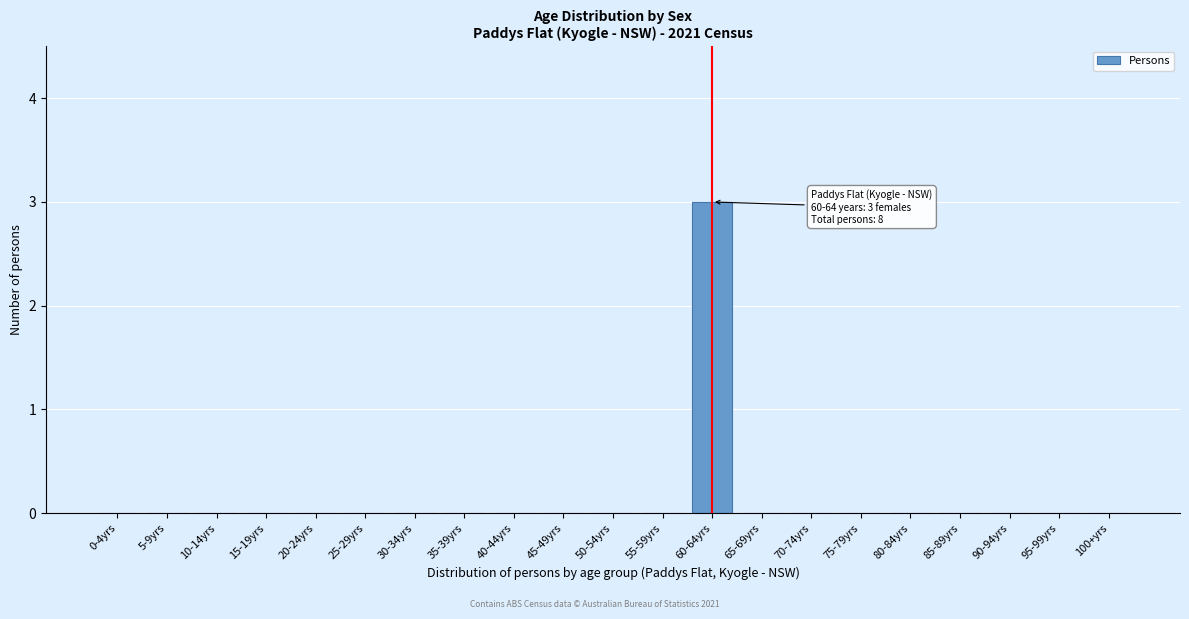

Reading right to left, list all the values displayed in this chart.

100+yrs=0	95-99yrs=0	90-94yrs=0	85-89yrs=0	80-84yrs=0	75-79yrs=0	70-74yrs=0	65-69yrs=0	60-64yrs=3	55-59yrs=0	50-54yrs=0	45-49yrs=0	40-44yrs=0	35-39yrs=0	30-34yrs=0	25-29yrs=0	20-24yrs=0	15-19yrs=0	10-14yrs=0	5-9yrs=0	0-4yrs=0